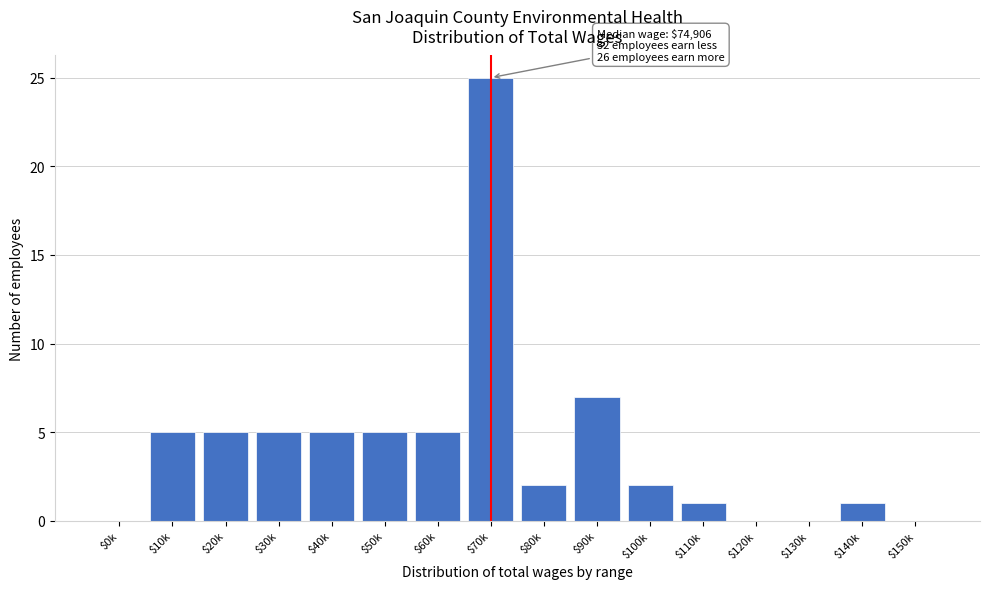

What is the greatest value displayed?

25